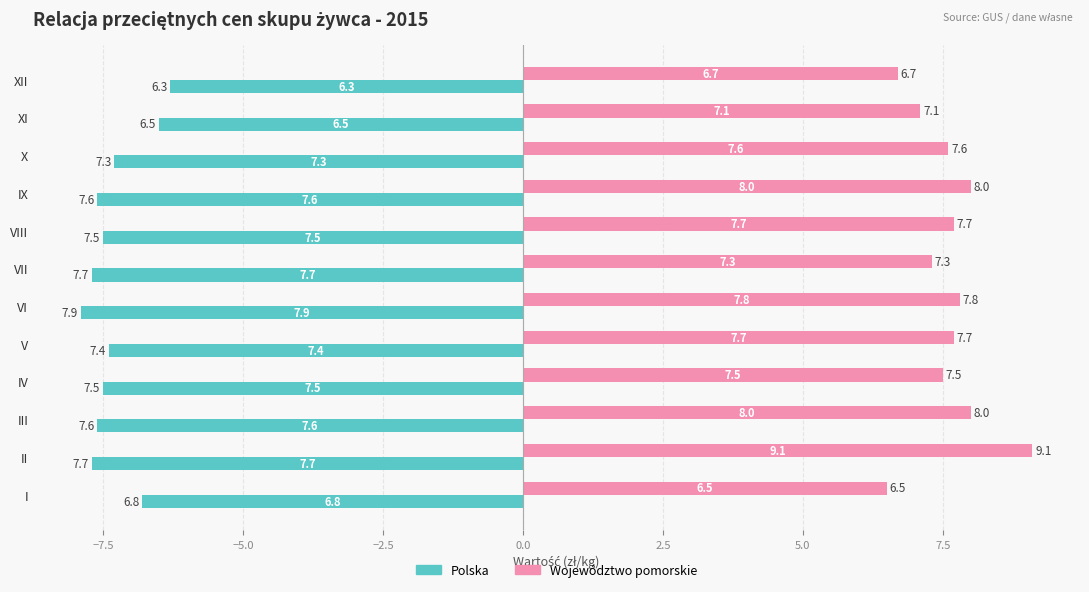

What is the difference between the maximum and minimum values in the Województwo pomorskie series?

2.6